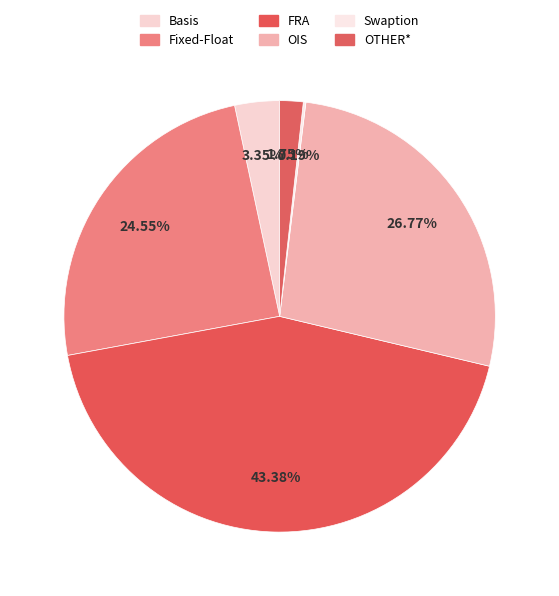

The Basis slice represents 1% of the pie. True or false?

False